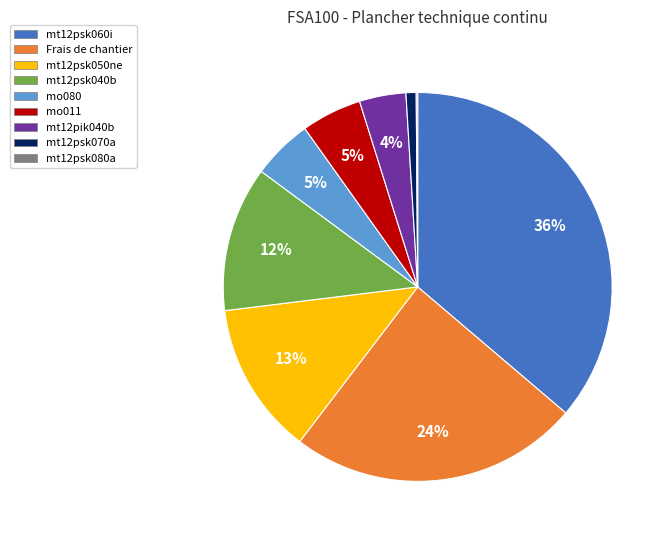

What is the largest slice in the pie chart?

mt12psk060i